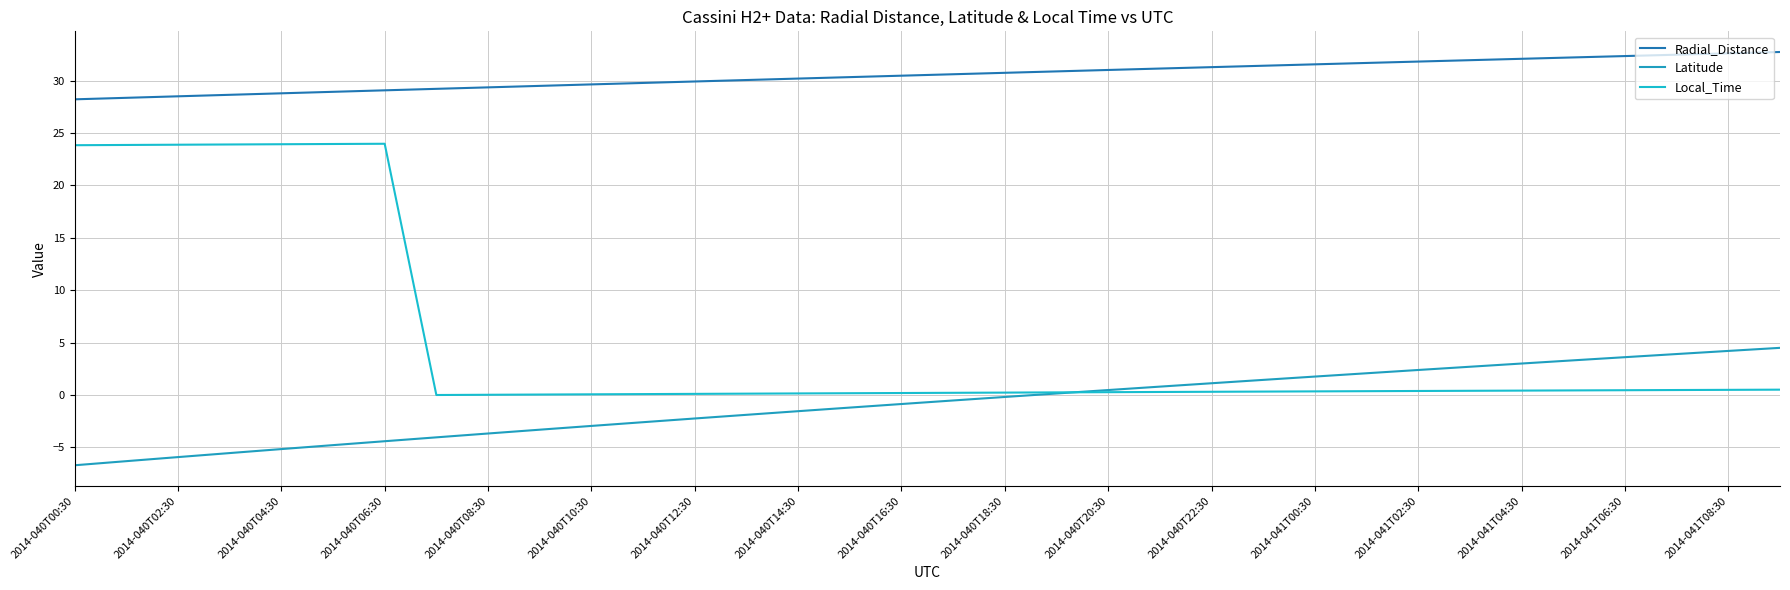

Does the chart have visible grid lines?

Yes